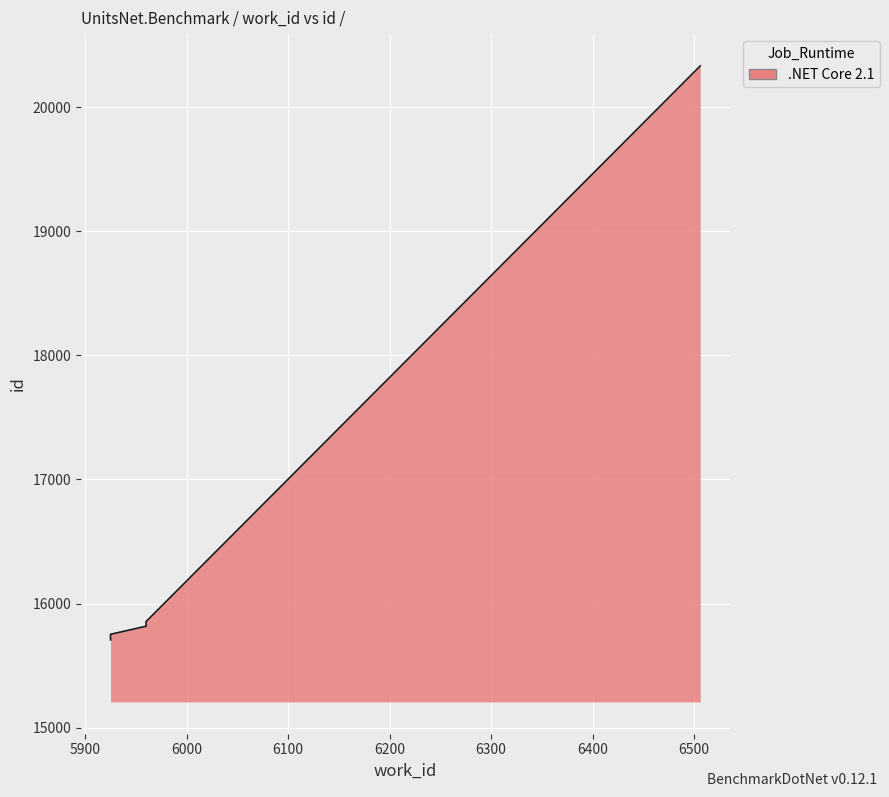

The chart shows a value of 15854 at 5960. True or false?

True